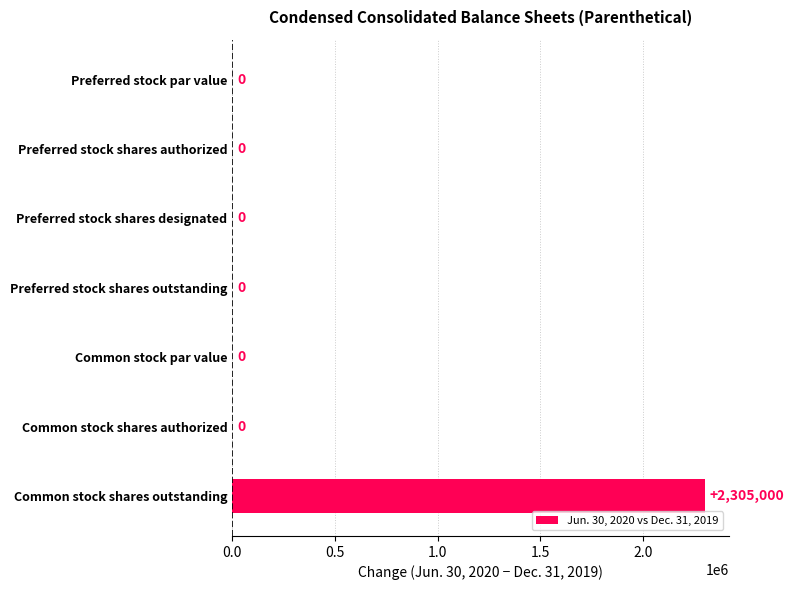

Reading top to bottom, list all the values displayed in this chart.

Preferred stock par value=0	Preferred stock shares authorized=0	Preferred stock shares designated=0	Preferred stock shares outstanding=0	Common stock par value=0	Common stock shares authorized=0	Common stock shares outstanding=2305000